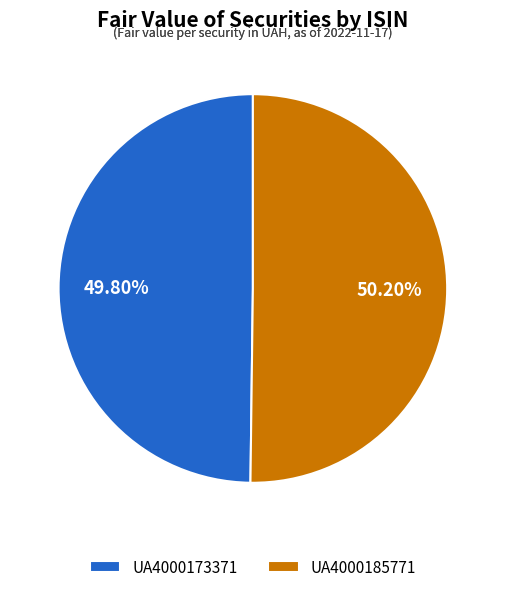

Is there any slice that represents more than half of the pie?

Yes